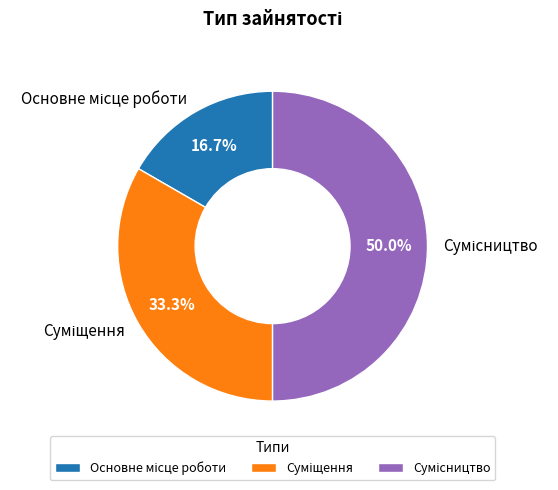

What percentage is NOT represented by Суміщення?

66.7%